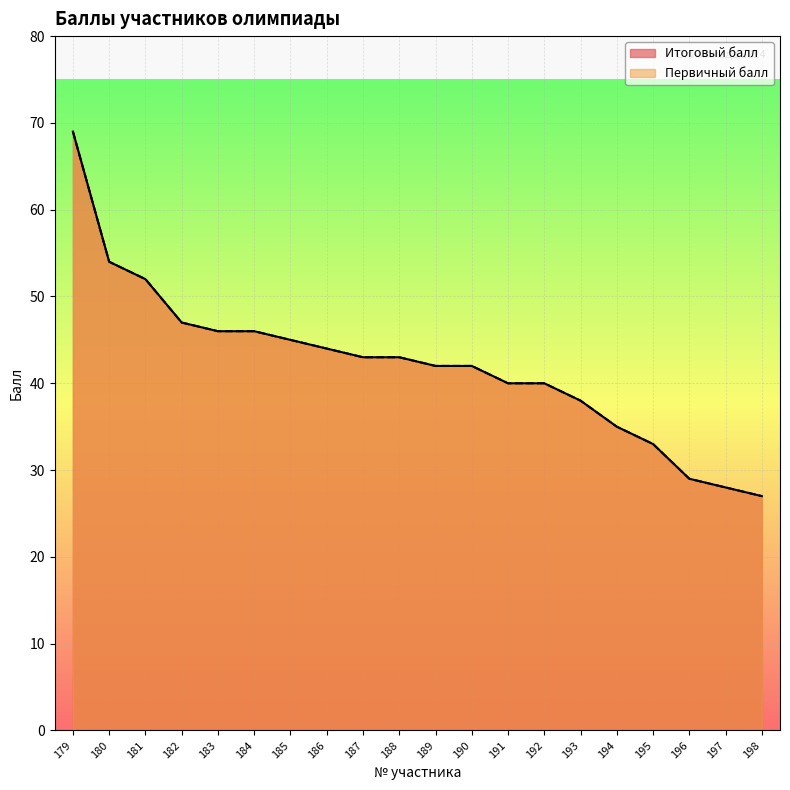

Which series has the largest range (max minus min)?

Итоговый балл